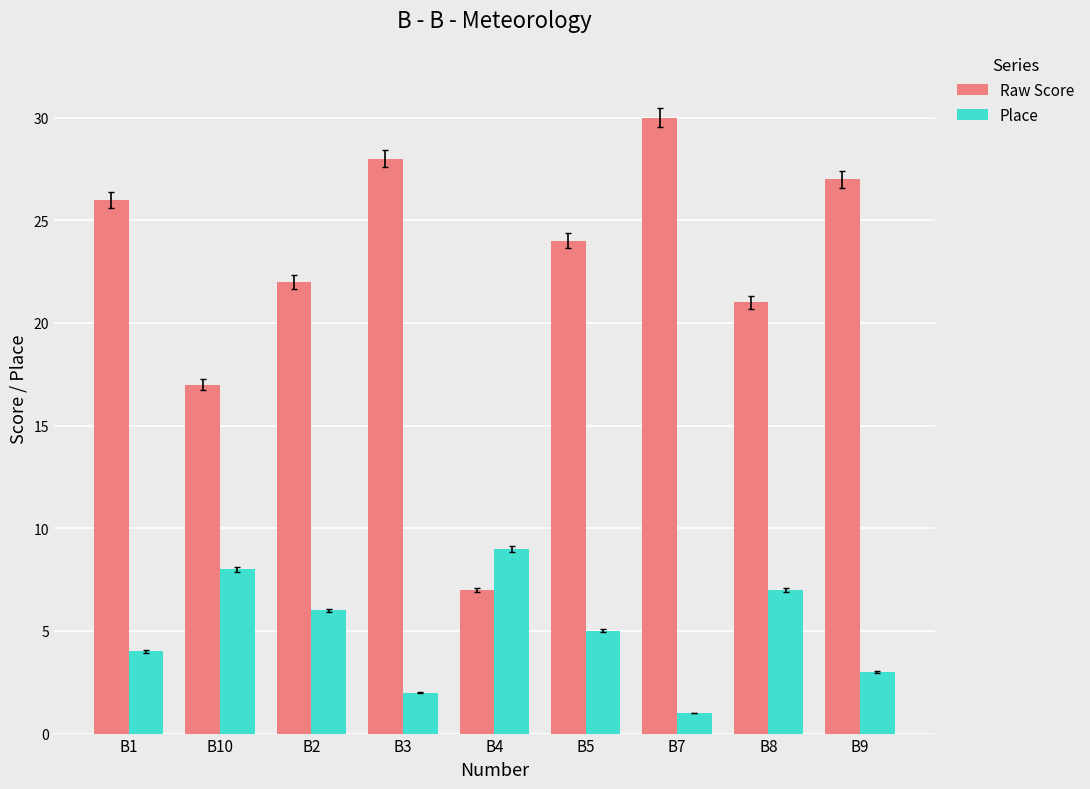

What is the value of the Raw Score bar at the 1st from the left?

26